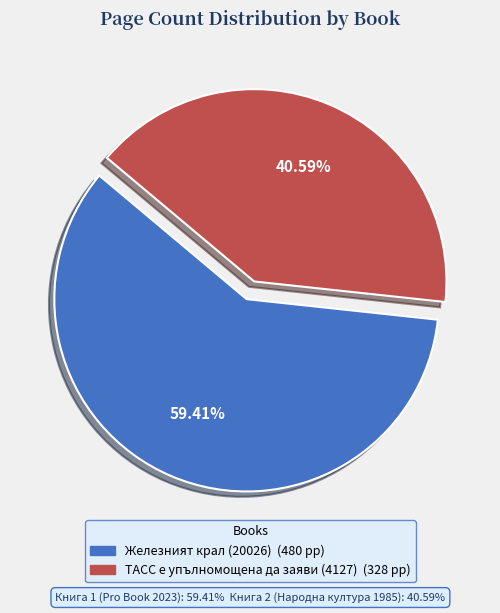

To the nearest percent, what is the average slice percentage?

50%